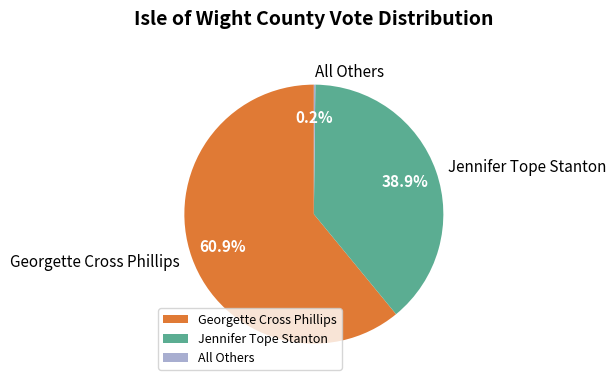

Does any single category account for the majority?

Yes